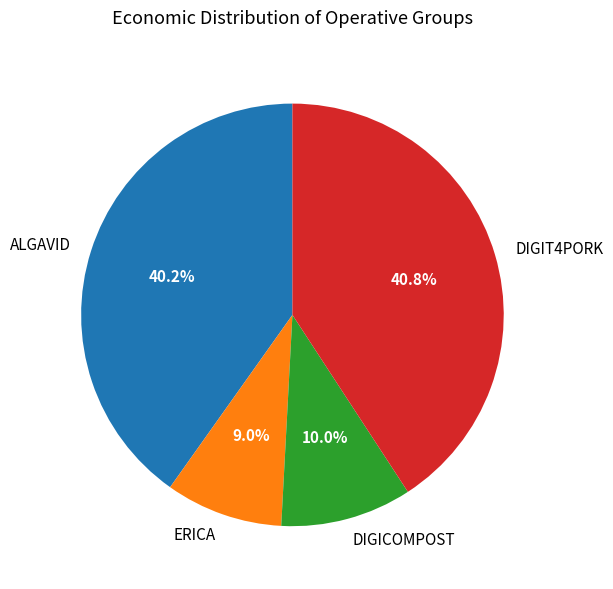

How many slices are in this pie chart?

4